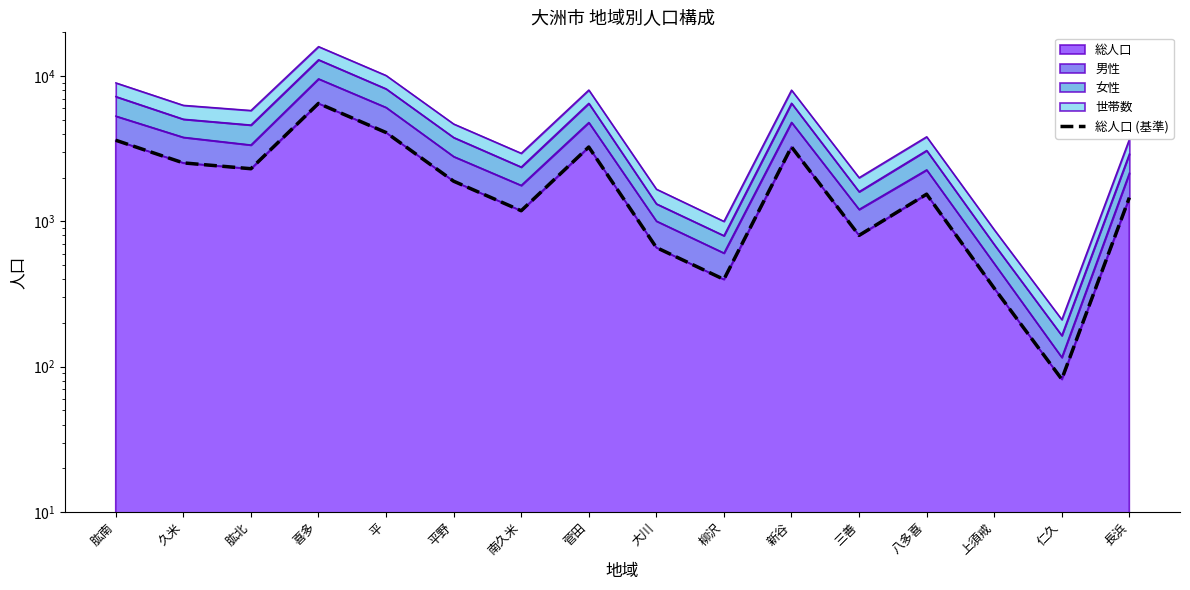

What is the change in value from 喜多 to 長浜?

-5028